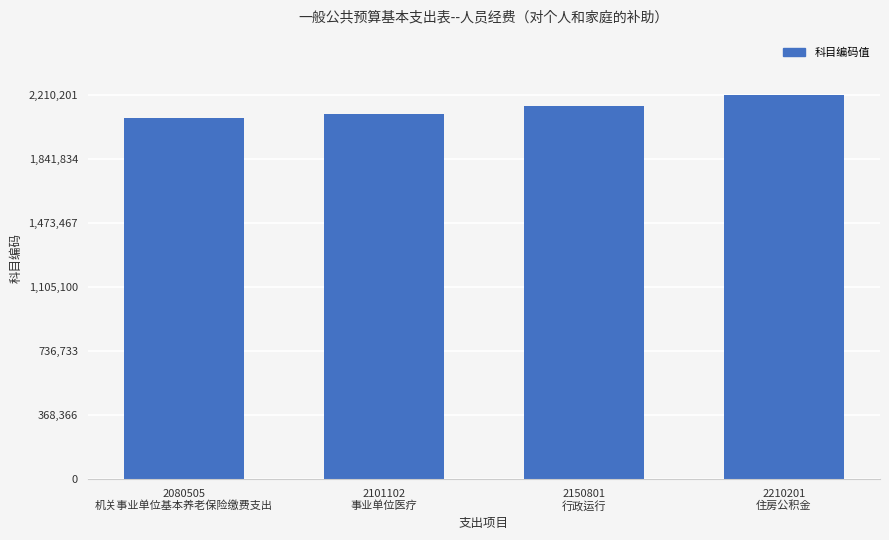

The chart shows a value of 1217774 at 2210201
住房公积金. True or false?

False